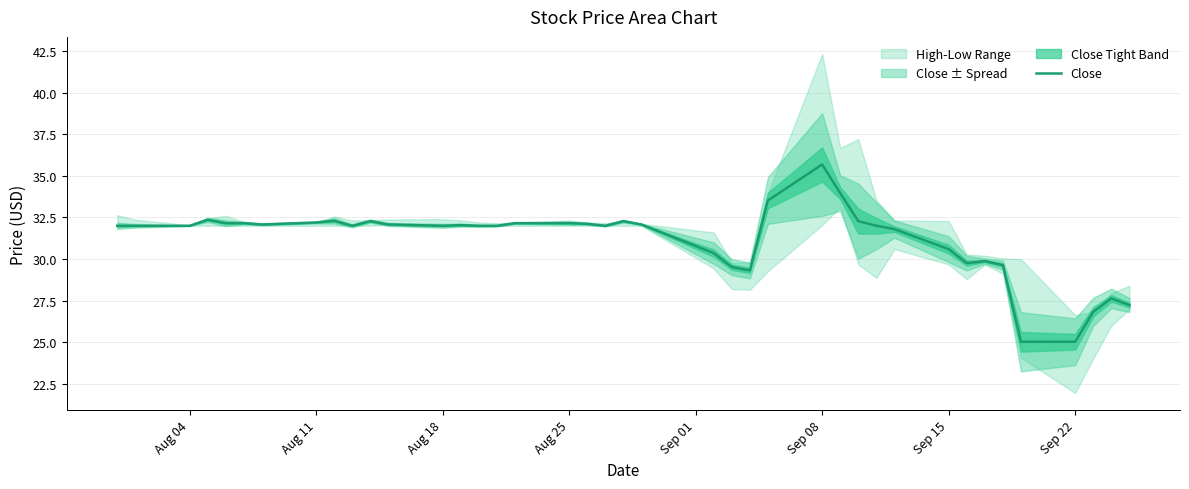

What is the maximum value for Close?

35.7